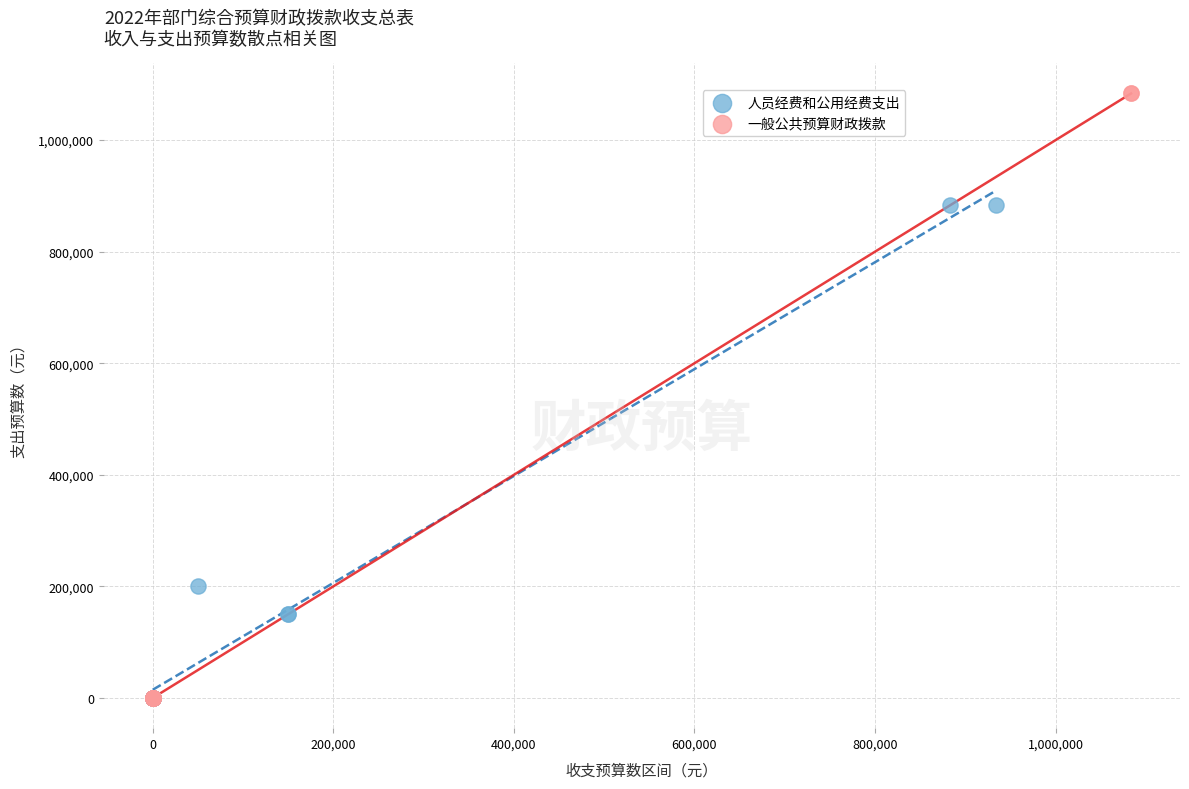

Which series has the widest spread of Y values?

一般公共预算财政拨款